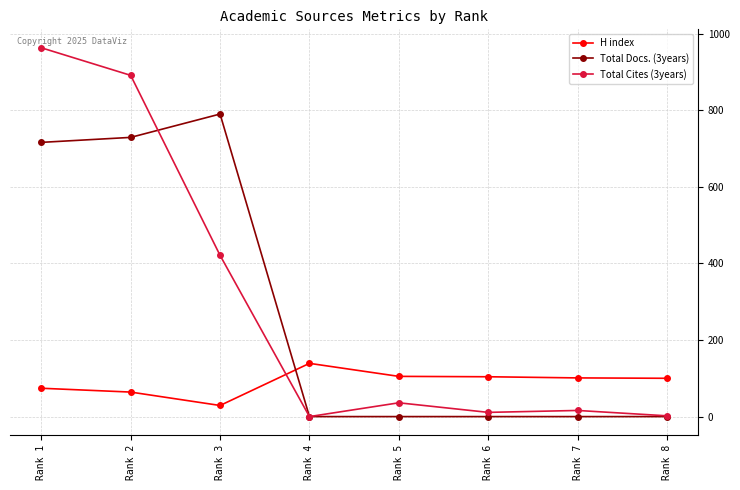

At which category does H index reach its first local valley?

Rank 3